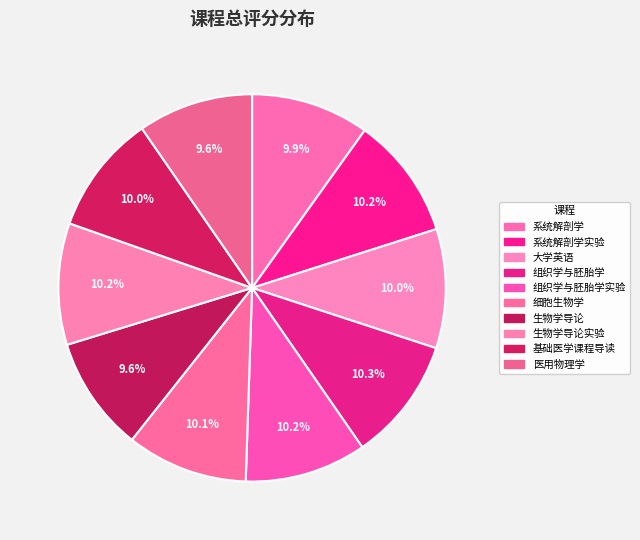

How many slices are in this pie chart?

10